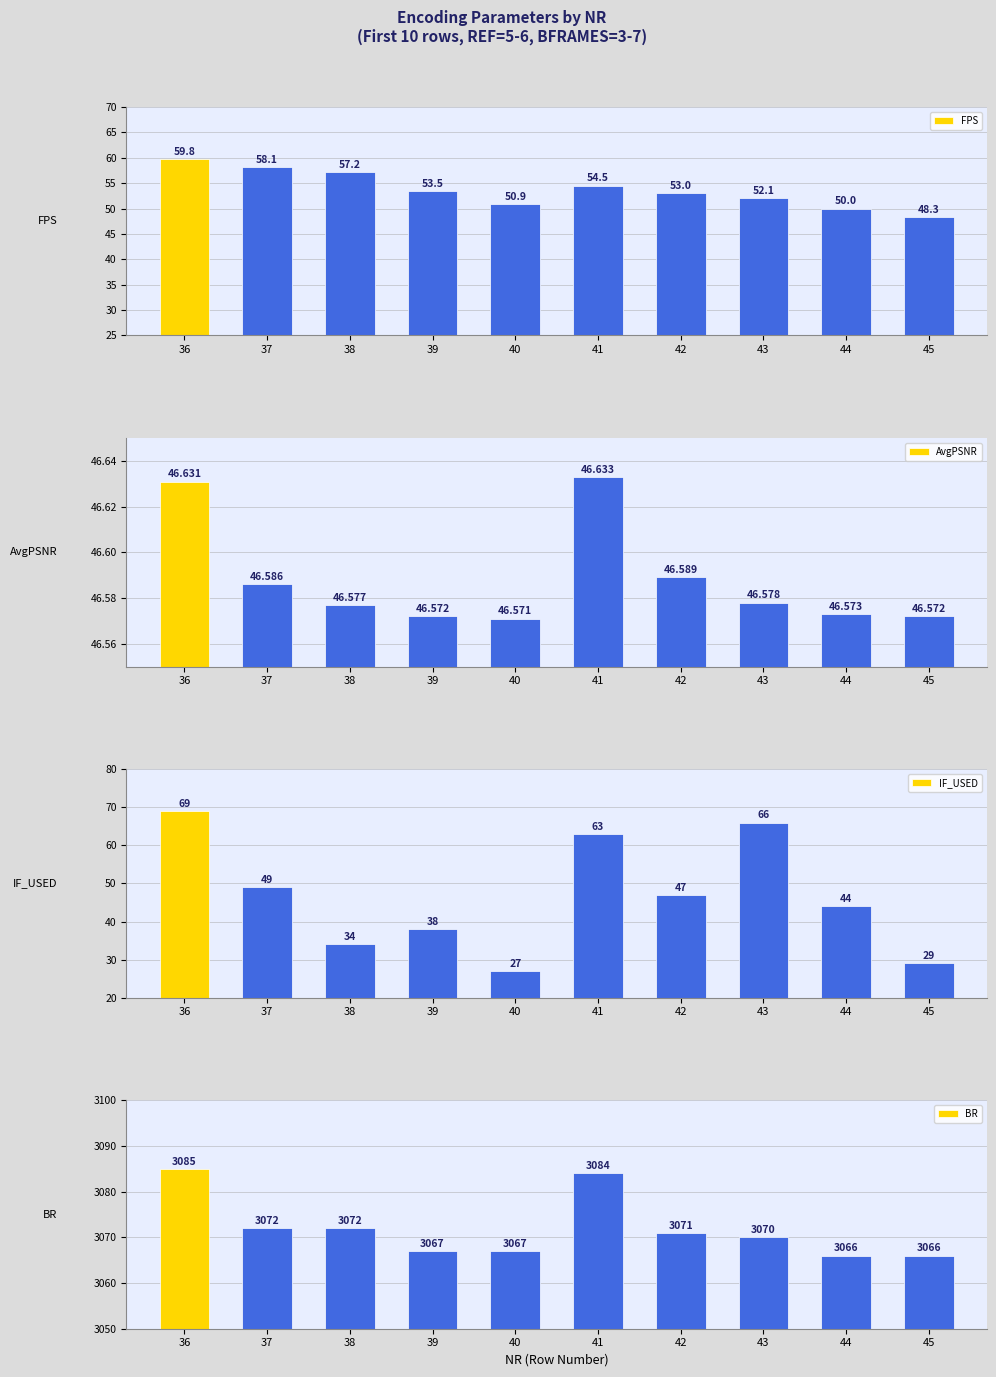

What are all the series names shown in the legend?

FPS, AvgPSNR, IF_USED, BR